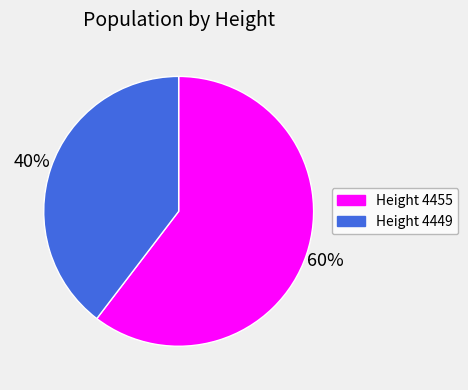

Is there a majority slice in this chart?

Yes